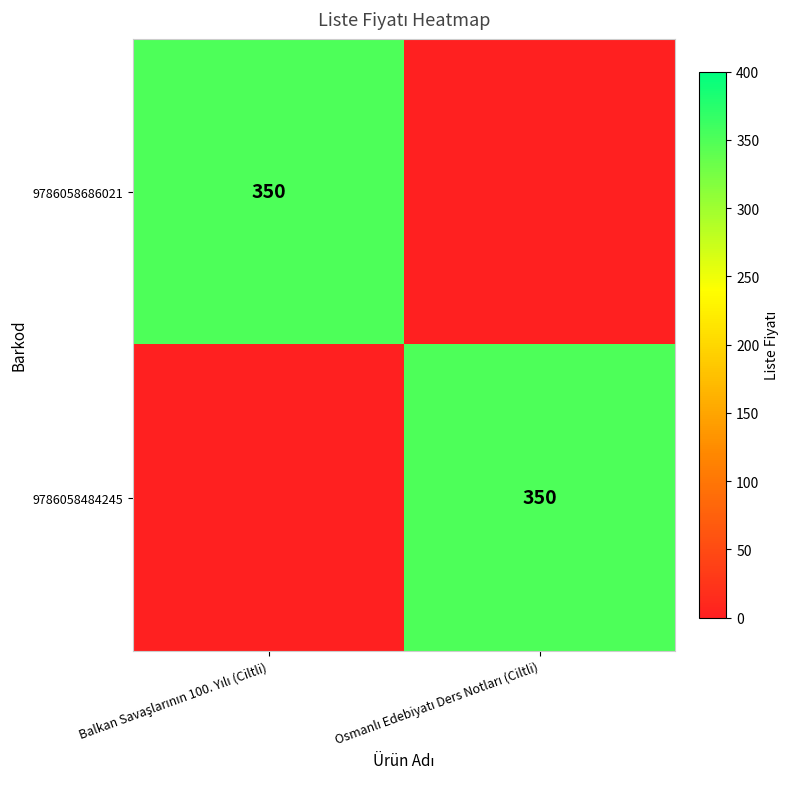

At how many categories does at least one series exceed 182?

2